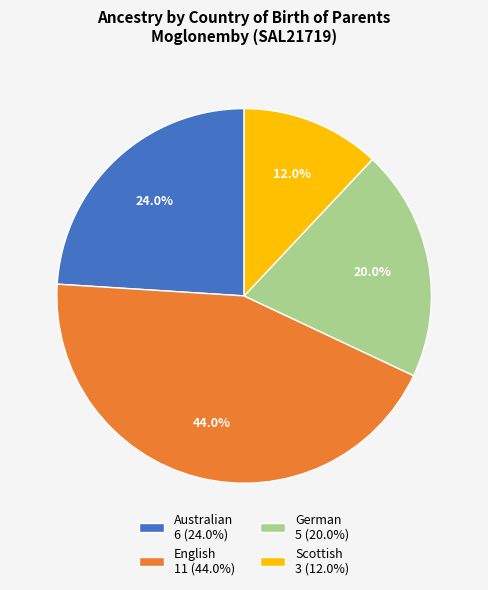

How much of the chart is everything except English?

56.0%